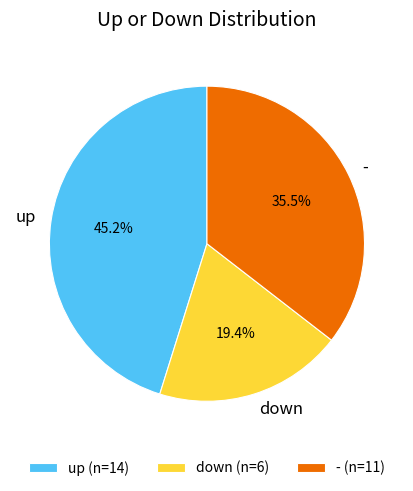

Do up and down together represent more than half of the pie?

Yes